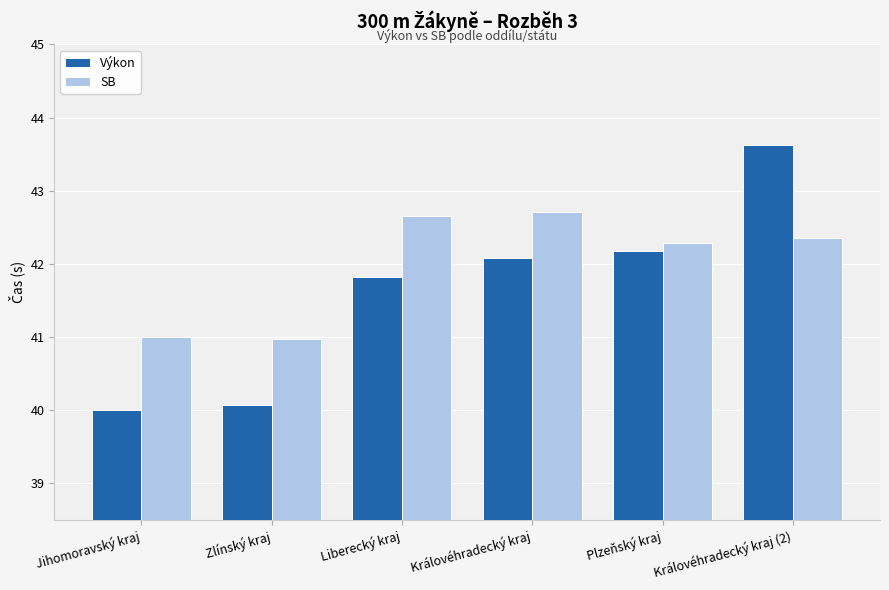

Is it true that Výkon equals 40.0 at Jihomoravský kraj?

True